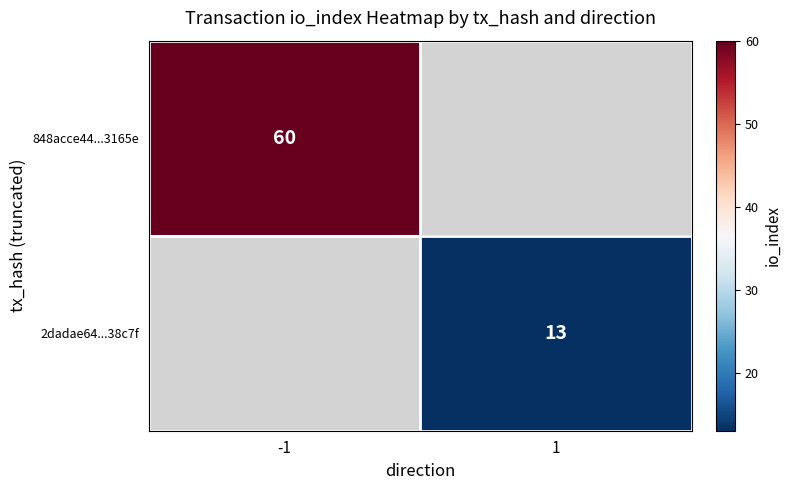

Which category has the lowest value across all series?

1